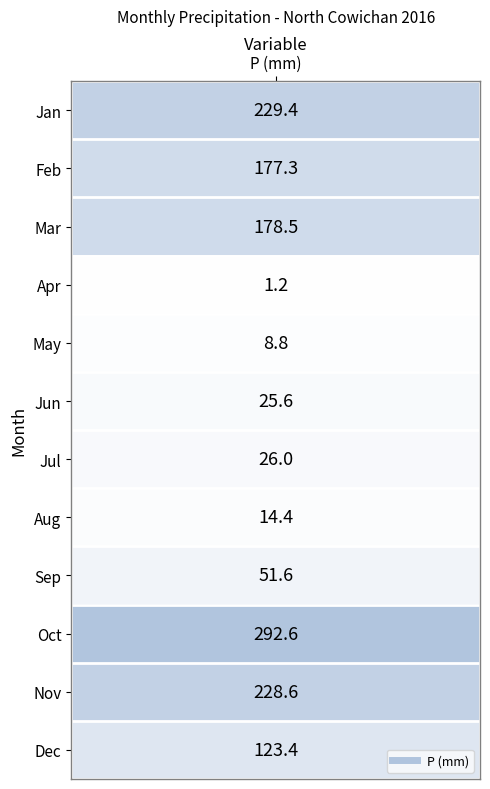

The chart shows a value of 353.7 at 10. True or false?

False